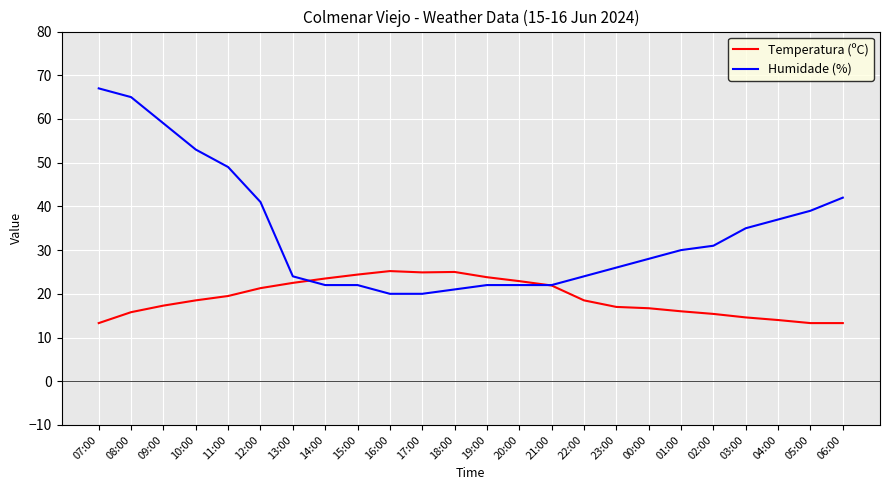

What position from the right is 08:00?

23